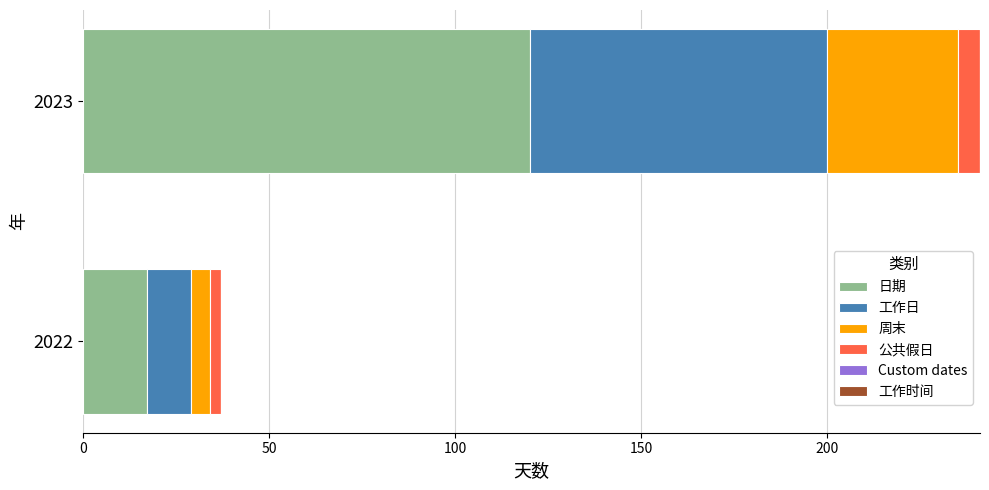

The 日期 series shows 28 at 2022. True or false?

False